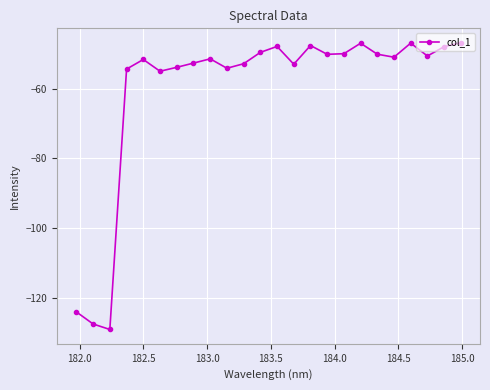

What is the greatest value displayed?

-46.9